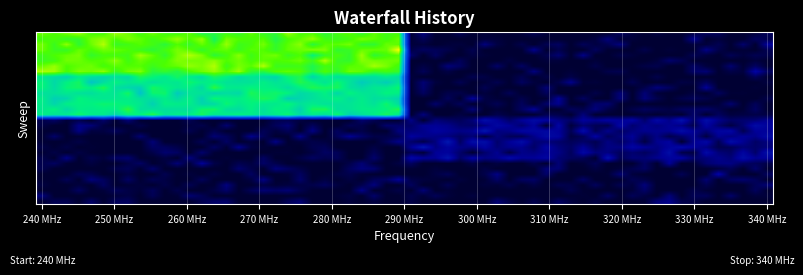

What is the maximum value shown in the chart?

11